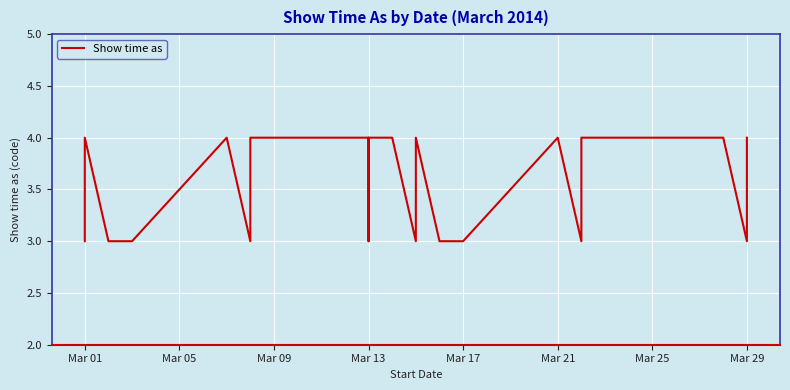

How many data points are above 3?

11